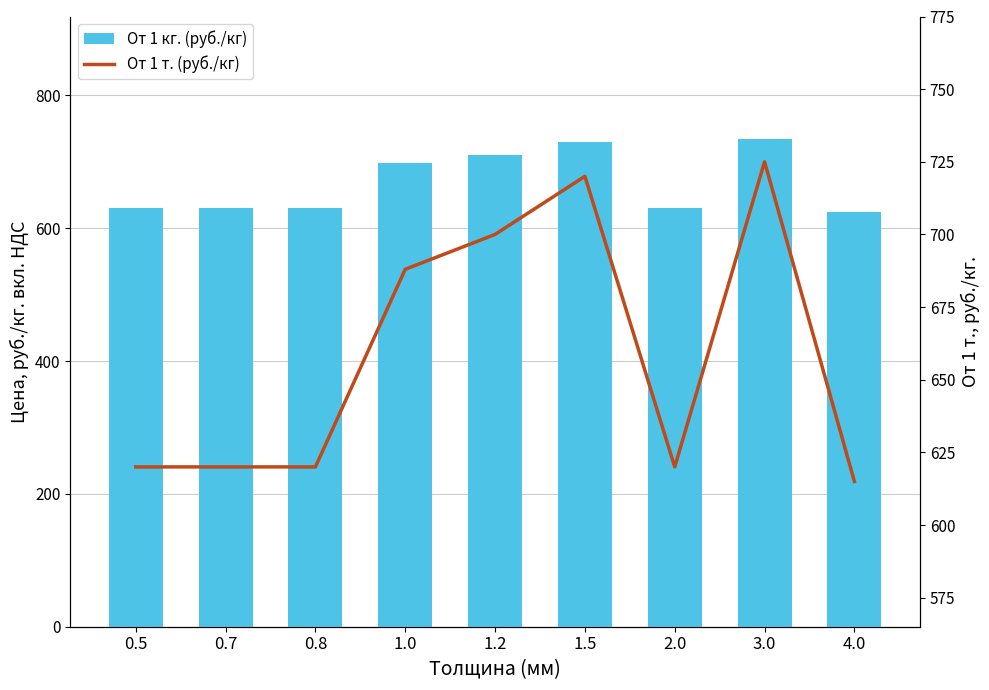

List the series in order of their peak value, lowest first.

От 1 т. (руб./кг), От 1 кг. (руб./кг)